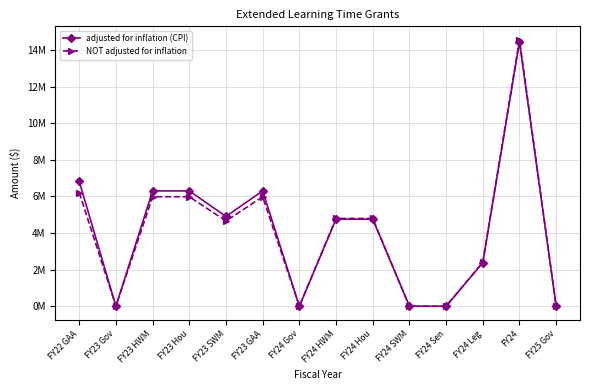

What is the maximum value shown in the chart?

14.6